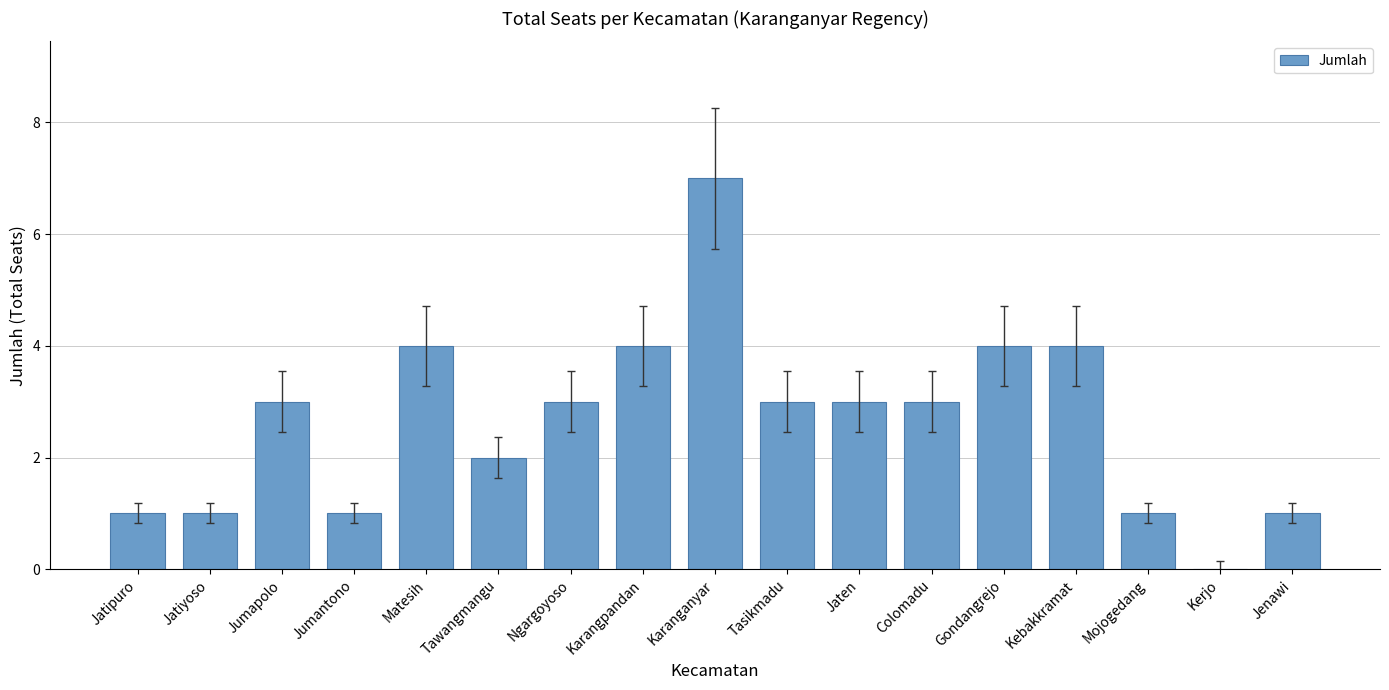

Between Kebakkramat and Jumapolo, which is larger?

Kebakkramat